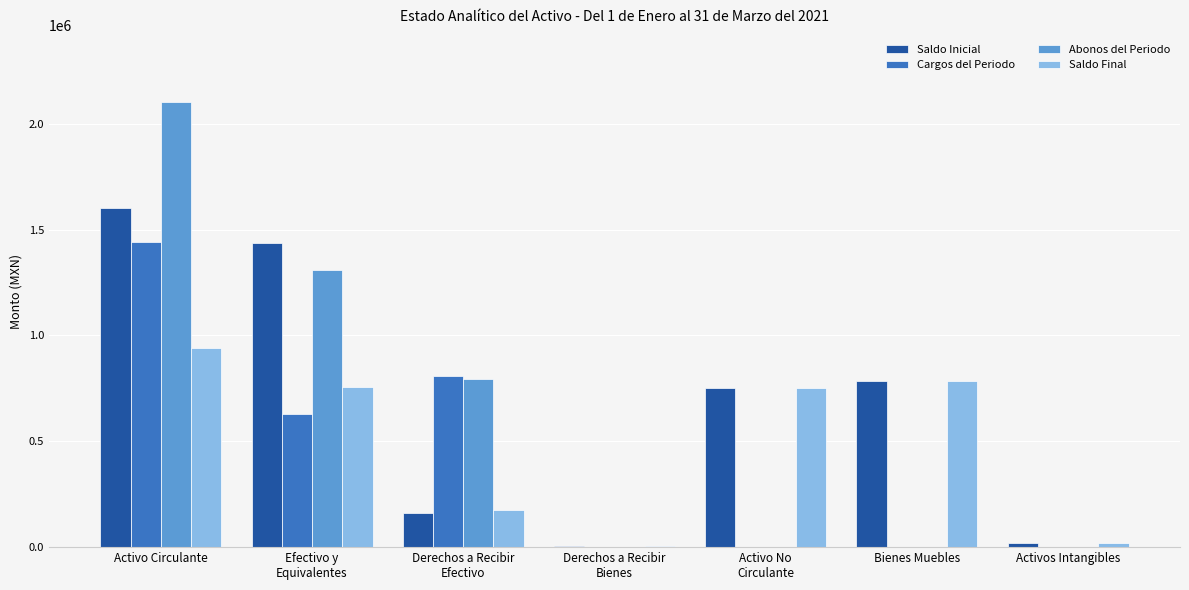

The value of Saldo Final at Bienes Muebles is 1143608.4. True or false?

False